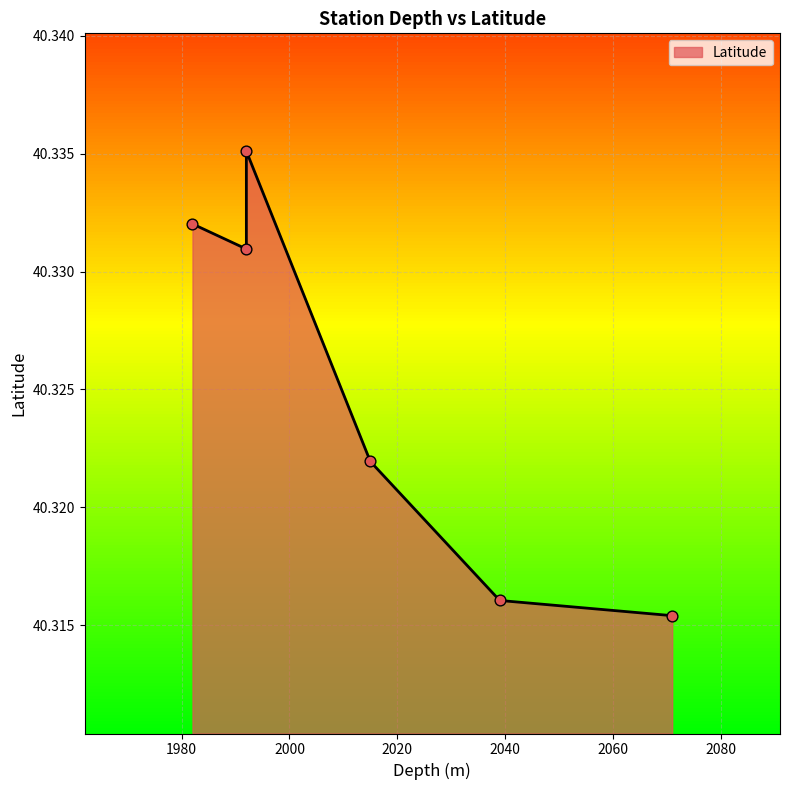

Between 2015 and 1992, which is larger?

1992